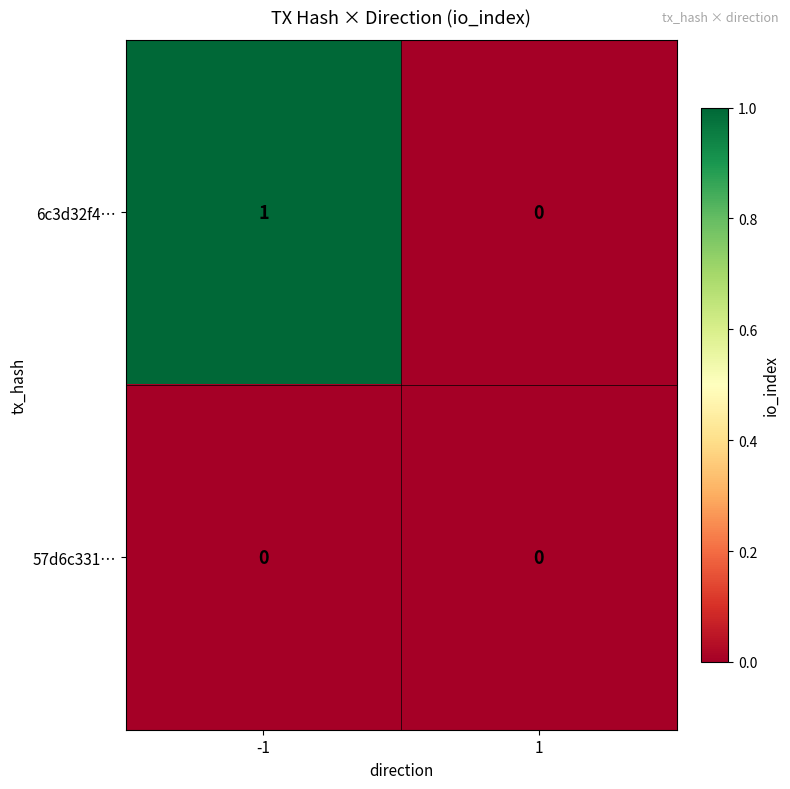

Reading right to left, transcribe all the data shown in this chart.

6c3d32f4…: 0	1
57d6c331…: 0	0